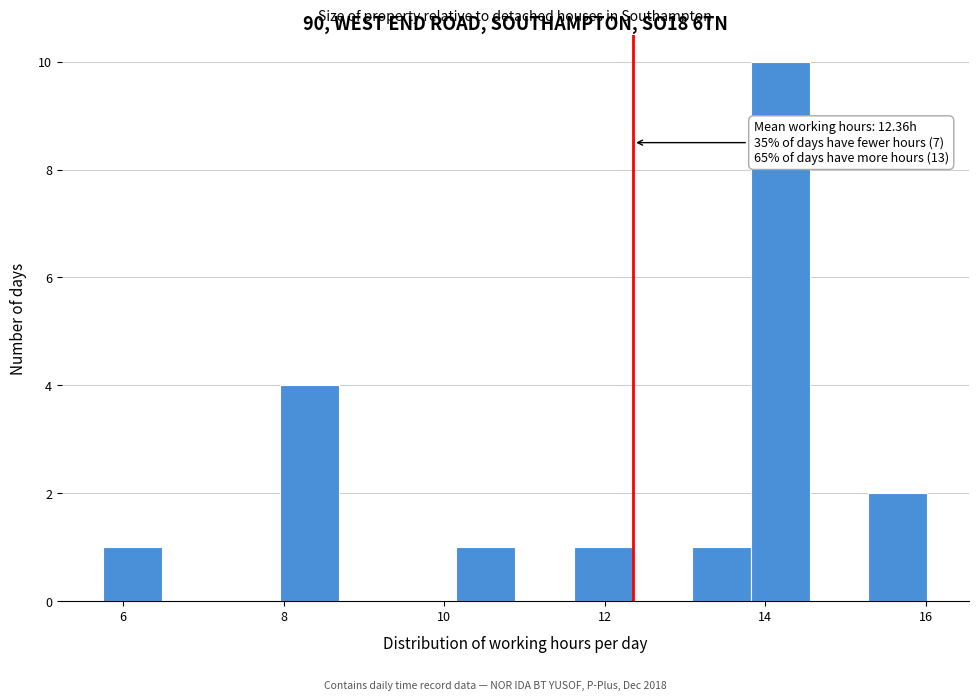

Around what value on the x-axis is the tallest bar? Give the approximate position of its centre, as read against the axis.

14.2